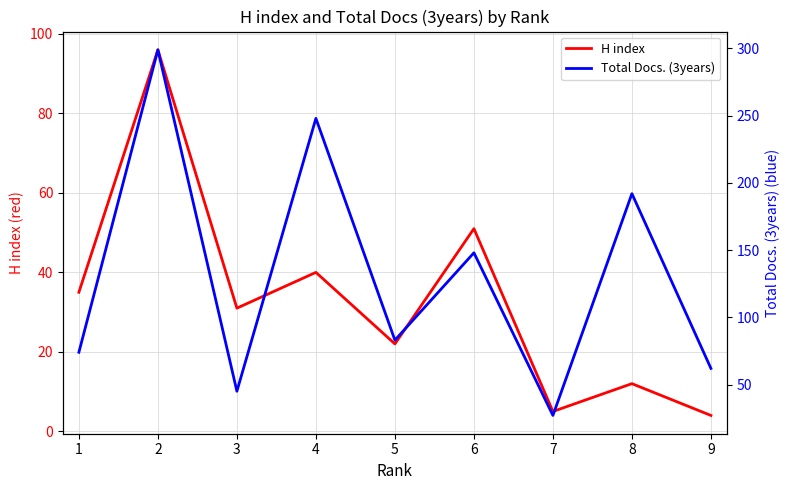

The value of H index at 4 is 40. True or false?

True